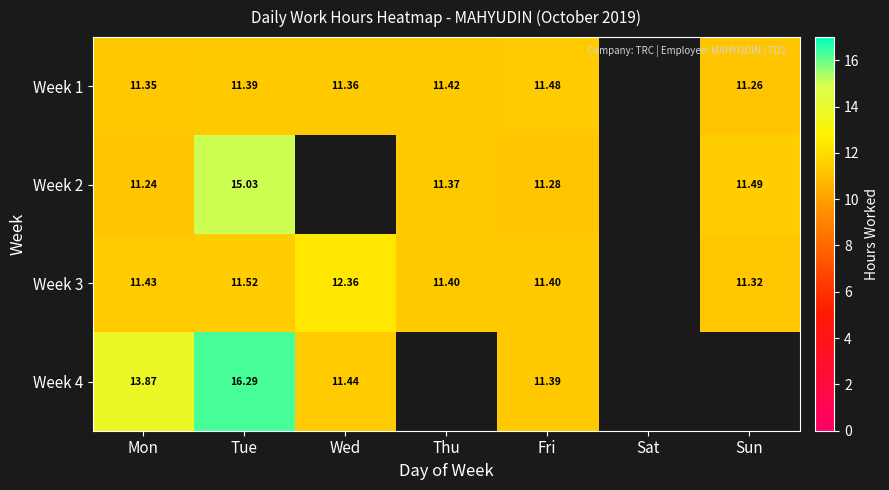

Is the value of Week 3 at Sun greater than the value of Week 4 at Wed?

No